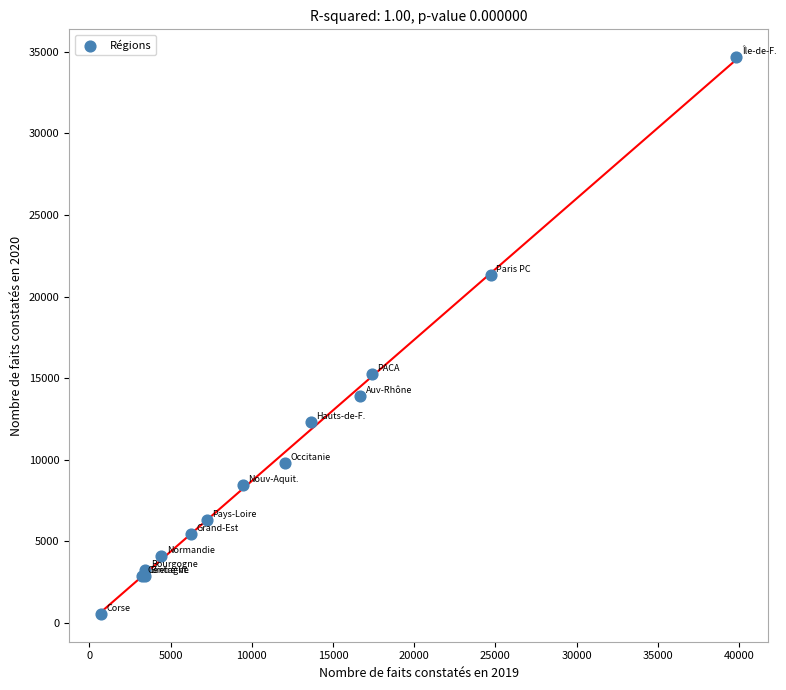

What Y value in the scatter plot is closest to 17608?

15246